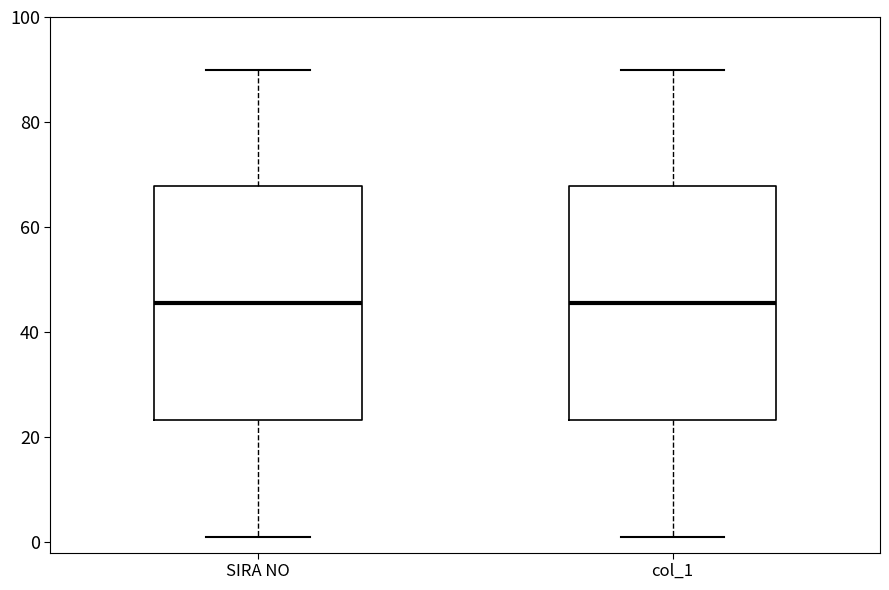

Reading left to right, read every box against the y-axis: the position of its median line, the range the box covers, and the ends of its whiskers. The values are not printed on the chart, so give them approximately, as read against the axis.

SIRA NO: median 46, box 24 to 68, whiskers 2 to 90
col_1: median 46, box 24 to 68, whiskers 2 to 90